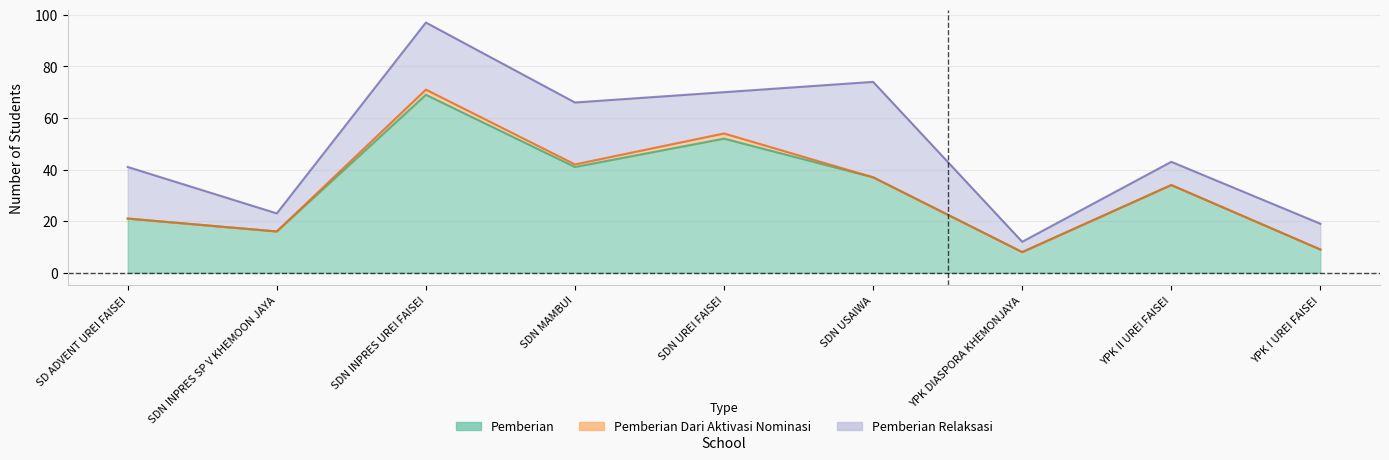

Rank the categories by Pemberian value from highest to lowest.

SD NEGERI INPRES UREI FAISEI, SD NEGERI UREI FAISEI, SD NEGERI MAMBUI, SD NEGERI USAIWA, SD YPK II UREI FAISEI, SD ADVENT UREI FAISEI, SD NEGERI INPRES SP V KHEMOON JAYA, SDS YPK I UREI FAISEI, SD YPK DIASPORA KHEMONJAYA